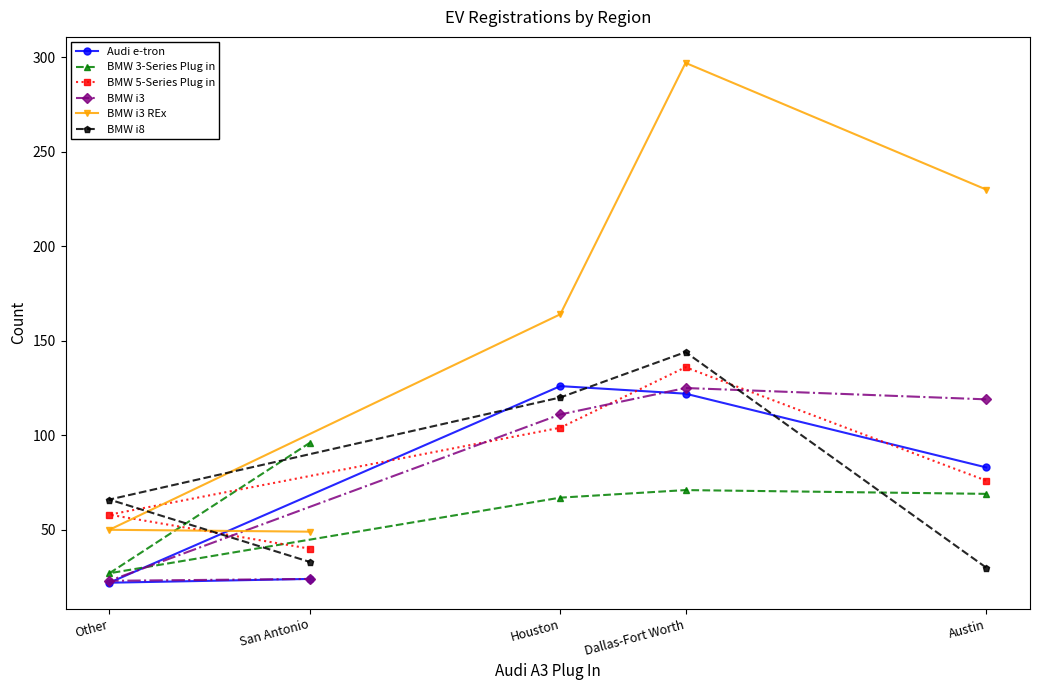

What is the lowest value of the BMW i8 series?

30